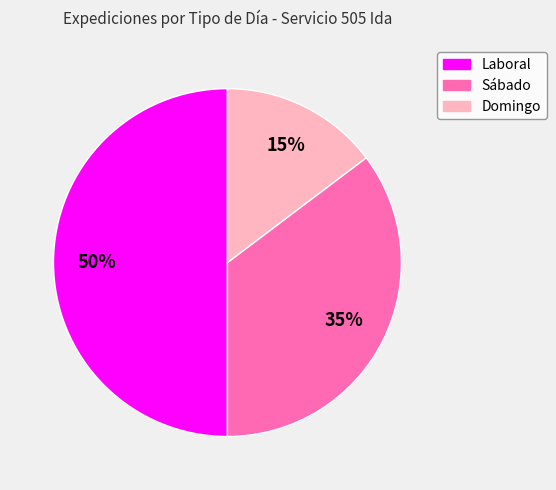

Is Domingo the majority of the pie?

No